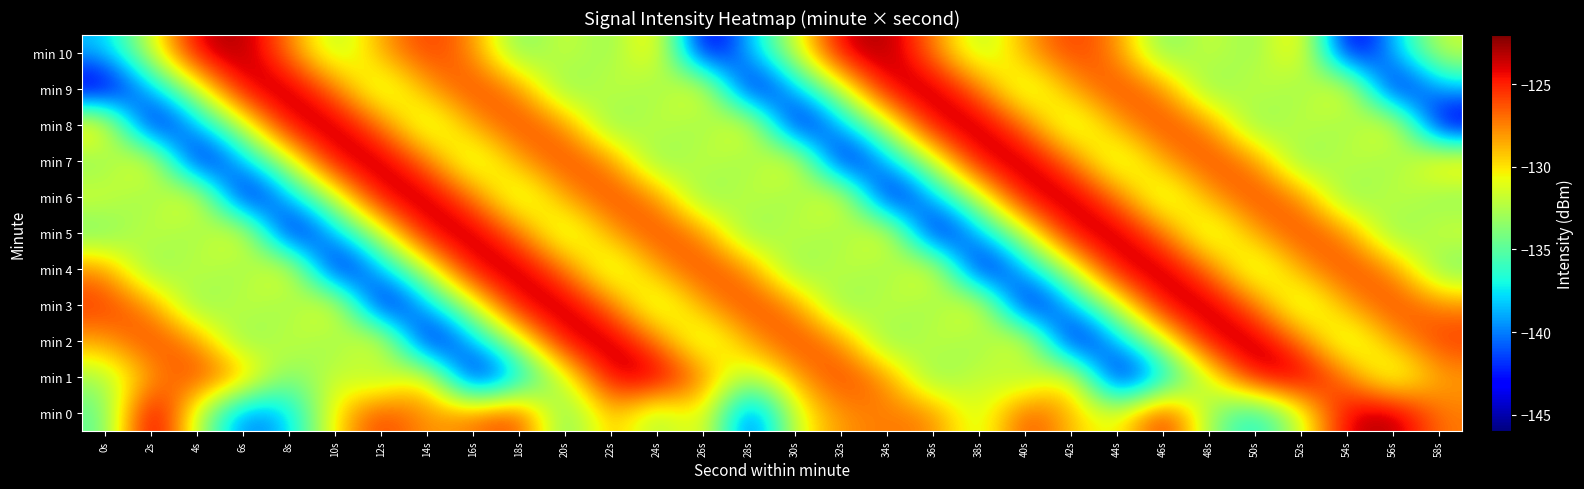

Reading left to right, extract all data points from this chart.

min 0: 0s=-135.1	2s=-121.9	4s=-131.9	6s=-140.9	8s=-138.4	10s=-129.9	12s=-125.1	14s=-128.3	16s=-127.1	18s=-125.2	20s=-135.4	22s=-128.1	24s=-133.5	26s=-129.2	28s=-142.7	30s=-131.1	32s=-127.8	34s=-127.2	36s=-127.2	38s=-132.6	40s=-125.4	42s=-129.1	44s=-131.5	46s=-124.0	48s=-133.4	50s=-137.7	52s=-131.6	54s=-123.5	56s=-122.7	58s=-127.3
min 1: 0s=-133.0	2s=-128.3	4s=-125.4	6s=-127.6	8s=-134.7	10s=-131.1	12s=-134.0	14s=-128.4	16s=-145.5	18s=-138.6	20s=-131.6	22s=-123.5	24s=-122.7	26s=-127.3	28s=-133.0	30s=-128.3	32s=-125.4	34s=-127.6	36s=-134.7	38s=-131.1	40s=-134.0	42s=-128.4	44s=-145.5	46s=-138.6	48s=-131.6	50s=-123.5	52s=-122.7	54s=-127.3	56s=-133.0	58s=-128.3
min 2: 0s=-128.3	2s=-125.4	4s=-127.6	6s=-134.7	8s=-131.1	10s=-134.0	12s=-128.4	14s=-145.5	16s=-138.6	18s=-131.6	20s=-123.5	22s=-122.7	24s=-127.3	26s=-133.0	28s=-128.3	30s=-125.4	32s=-127.6	34s=-134.7	36s=-131.1	38s=-134.0	40s=-128.4	42s=-145.5	44s=-138.6	46s=-131.6	48s=-123.5	50s=-122.7	52s=-127.3	54s=-133.0	56s=-128.3	58s=-125.4
min 3: 0s=-125.4	2s=-127.6	4s=-134.7	6s=-131.1	8s=-134.0	10s=-128.4	12s=-145.5	14s=-138.6	16s=-131.6	18s=-123.5	20s=-122.7	22s=-127.3	24s=-133.0	26s=-128.3	28s=-125.4	30s=-127.6	32s=-134.7	34s=-131.1	36s=-134.0	38s=-128.4	40s=-145.5	42s=-138.6	44s=-131.6	46s=-123.5	48s=-122.7	50s=-127.3	52s=-133.0	54s=-128.3	56s=-125.4	58s=-127.6
min 4: 0s=-127.6	2s=-134.7	4s=-131.1	6s=-134.0	8s=-128.4	10s=-145.5	12s=-138.6	14s=-131.6	16s=-123.5	18s=-122.7	20s=-127.3	22s=-133.0	24s=-128.3	26s=-125.4	28s=-127.6	30s=-134.7	32s=-131.1	34s=-134.0	36s=-128.4	38s=-145.5	40s=-138.6	42s=-131.6	44s=-123.5	46s=-122.7	48s=-127.3	50s=-133.0	52s=-128.3	54s=-125.4	56s=-127.6	58s=-134.7
min 5: 0s=-134.7	2s=-131.1	4s=-134.0	6s=-128.4	8s=-145.5	10s=-138.6	12s=-131.6	14s=-123.5	16s=-122.7	18s=-127.3	20s=-133.0	22s=-128.3	24s=-125.4	26s=-127.6	28s=-134.7	30s=-131.1	32s=-134.0	34s=-128.4	36s=-145.5	38s=-138.6	40s=-131.6	42s=-123.5	44s=-122.7	46s=-127.3	48s=-133.0	50s=-128.3	52s=-125.4	54s=-127.6	56s=-134.7	58s=-131.1
min 6: 0s=-131.1	2s=-134.0	4s=-128.4	6s=-145.5	8s=-138.6	10s=-131.6	12s=-123.5	14s=-122.7	16s=-127.3	18s=-133.0	20s=-128.3	22s=-125.4	24s=-127.6	26s=-134.7	28s=-131.1	30s=-134.0	32s=-128.4	34s=-145.5	36s=-138.6	38s=-131.6	40s=-123.5	42s=-122.7	44s=-127.3	46s=-133.0	48s=-128.3	50s=-125.4	52s=-127.6	54s=-134.7	56s=-131.1	58s=-134.0
min 7: 0s=-134.0	2s=-128.4	4s=-145.5	6s=-138.6	8s=-131.6	10s=-123.5	12s=-122.7	14s=-127.3	16s=-133.0	18s=-128.3	20s=-125.4	22s=-127.6	24s=-134.7	26s=-131.1	28s=-134.0	30s=-128.4	32s=-145.5	34s=-138.6	36s=-131.6	38s=-123.5	40s=-122.7	42s=-127.3	44s=-133.0	46s=-128.3	48s=-125.4	50s=-127.6	52s=-134.7	54s=-131.1	56s=-134.0	58s=-128.4
min 8: 0s=-128.4	2s=-145.5	4s=-138.6	6s=-131.6	8s=-123.5	10s=-122.7	12s=-127.3	14s=-133.0	16s=-128.3	18s=-125.4	20s=-127.6	22s=-134.7	24s=-131.1	26s=-134.0	28s=-128.4	30s=-145.5	32s=-138.6	34s=-131.6	36s=-123.5	38s=-122.7	40s=-127.3	42s=-133.0	44s=-128.3	46s=-125.4	48s=-127.6	50s=-134.7	52s=-131.1	54s=-134.0	56s=-128.4	58s=-145.5
min 9: 0s=-145.5	2s=-138.6	4s=-131.6	6s=-123.5	8s=-122.7	10s=-127.3	12s=-133.0	14s=-128.3	16s=-125.4	18s=-127.6	20s=-134.7	22s=-131.1	24s=-134.0	26s=-128.4	28s=-145.5	30s=-138.6	32s=-131.6	34s=-123.5	36s=-122.7	38s=-127.3	40s=-133.0	42s=-128.3	44s=-125.4	46s=-127.6	48s=-134.7	50s=-131.1	52s=-134.0	54s=-128.4	56s=-145.5	58s=-138.6
min 10: 0s=-138.6	2s=-131.6	4s=-123.5	6s=-122.7	8s=-127.3	10s=-133.0	12s=-128.3	14s=-125.4	16s=-127.6	18s=-134.7	20s=-131.1	22s=-134.0	24s=-128.4	26s=-145.5	28s=-138.6	30s=-131.6	32s=-123.5	34s=-122.7	36s=-127.3	38s=-133.0	40s=-128.3	42s=-125.4	44s=-127.6	46s=-134.7	48s=-131.1	50s=-134.0	52s=-128.4	54s=-145.5	56s=-138.6	58s=-131.6